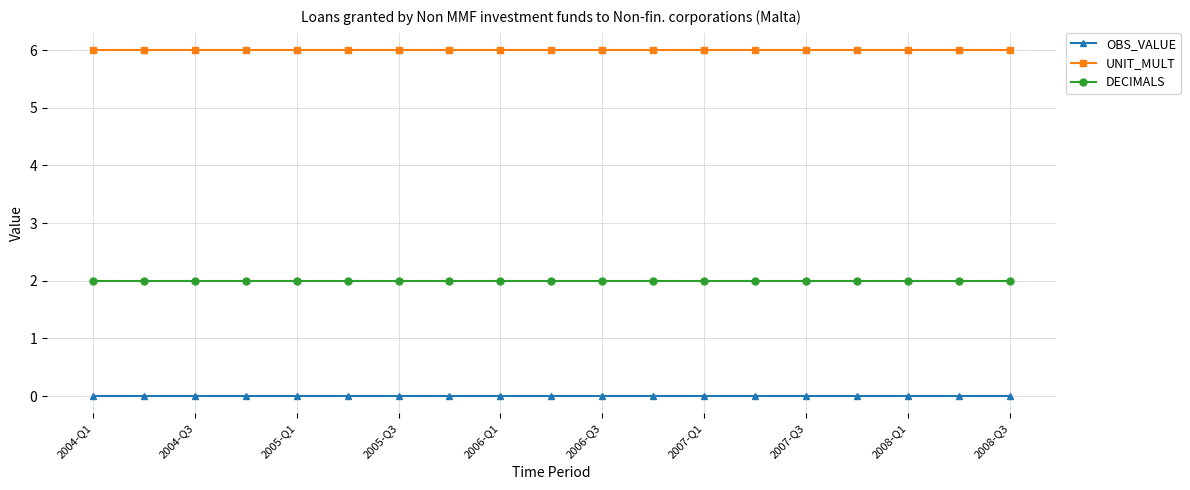

What is the value of the UNIT_MULT point at the 1st from the left?

6